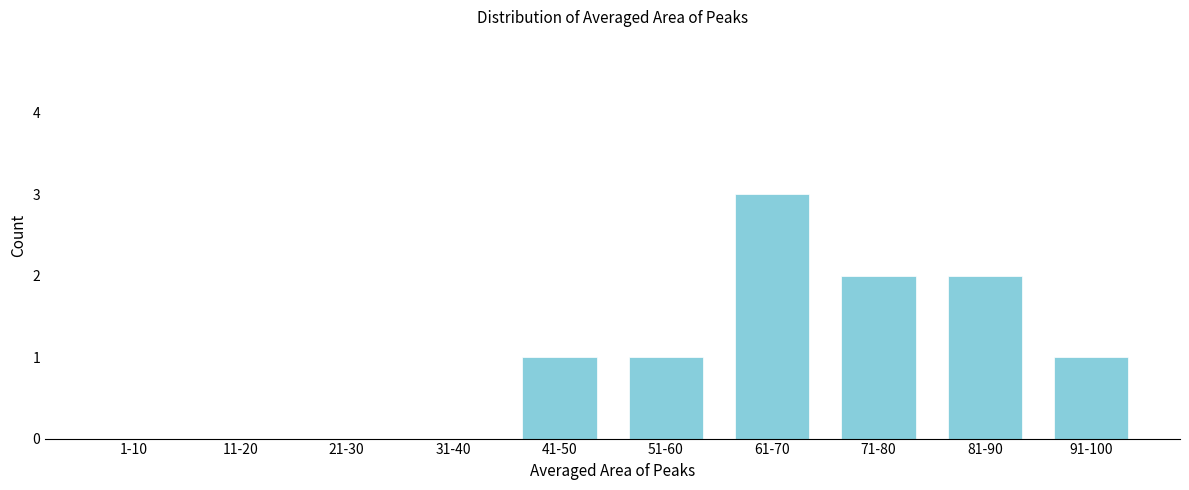

Reading left to right, list all the values displayed in this chart.

1-10=0	11-20=0	21-30=0	31-40=0	41-50=1	51-60=1	61-70=3	71-80=2	81-90=2	91-100=1